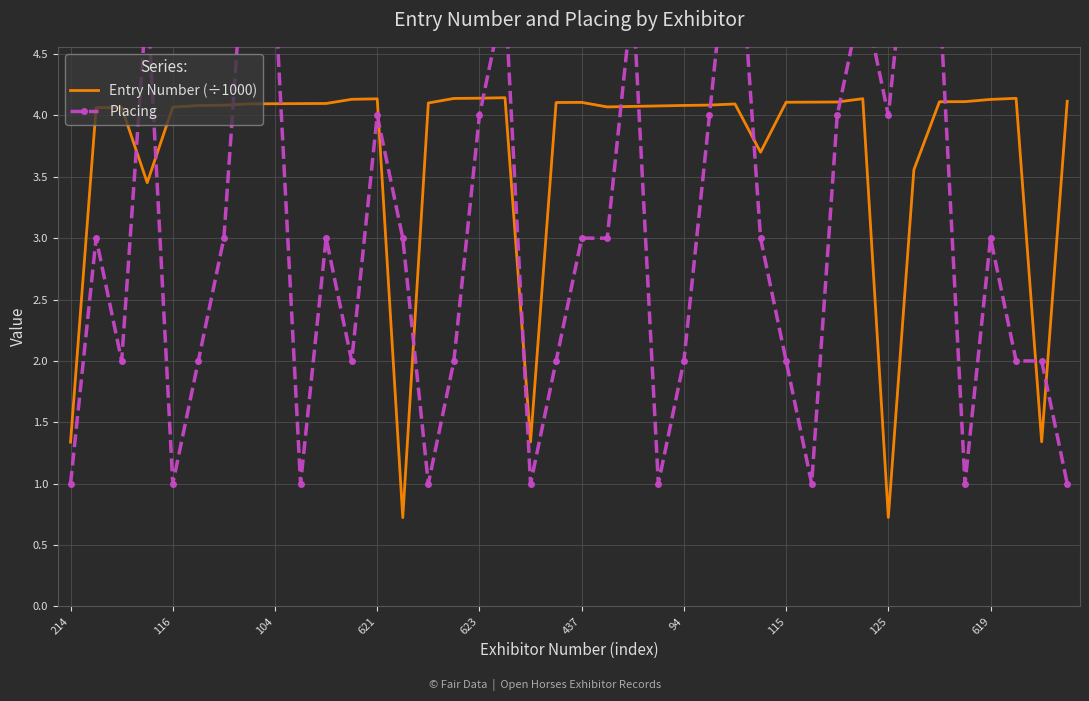

What is the minimum value for Entry Number (÷1000)?

0.7